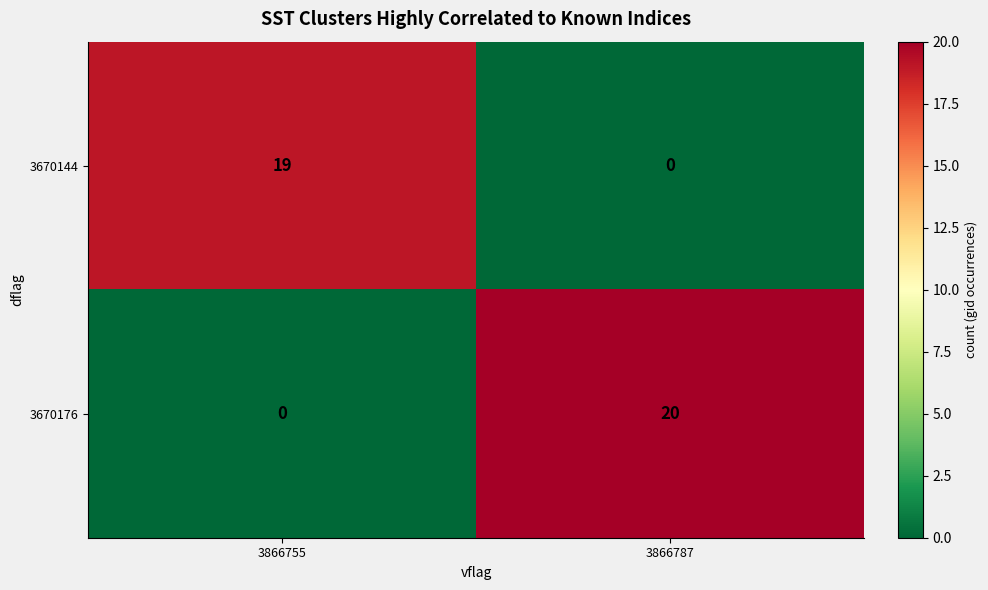

Reading right to left, extract all data points from this chart.

3670144: 3866787=0	3866755=19
3670176: 3866787=20	3866755=0